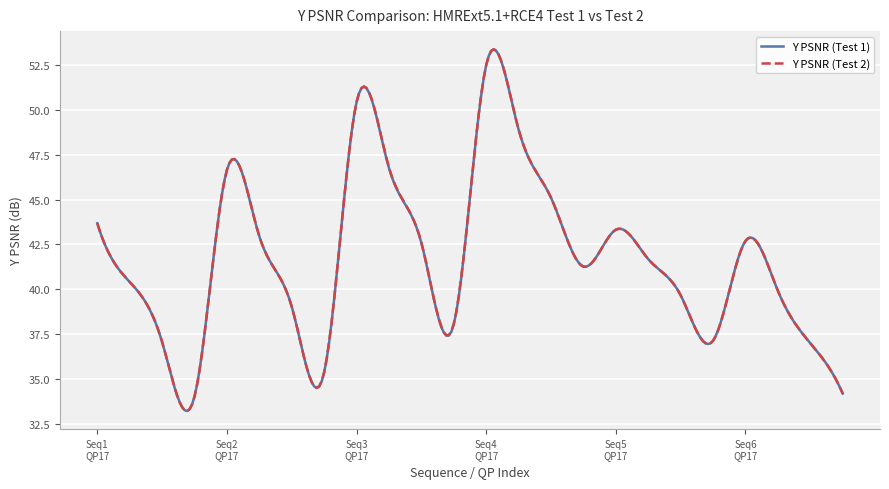

What is the maximum value for Y PSNR (Test 2)?

53.4